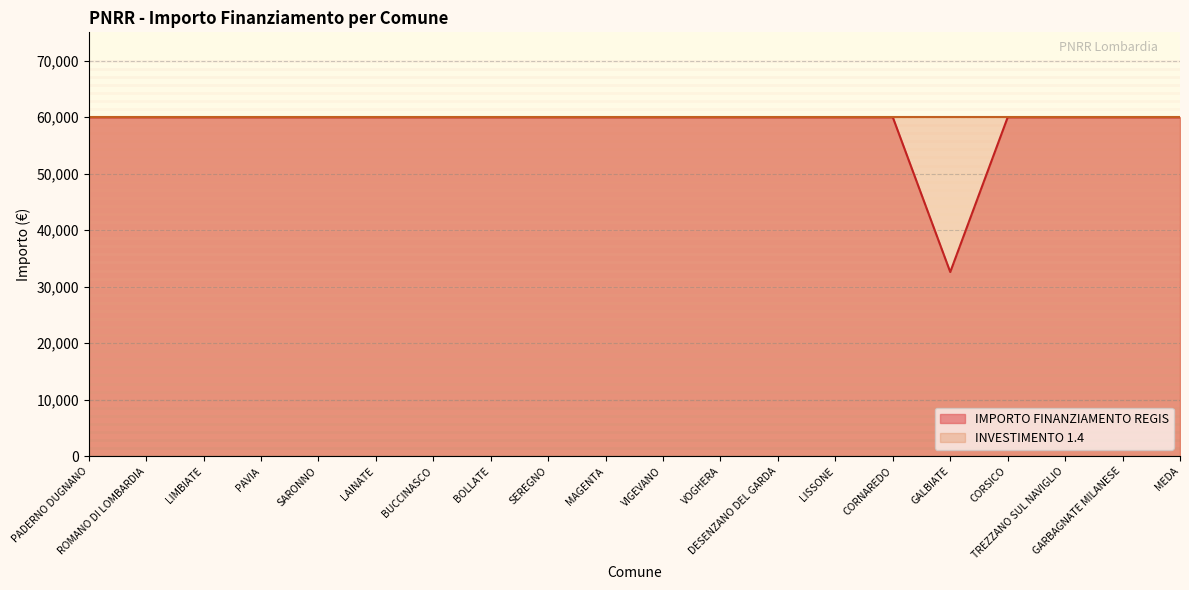

What position from the right is PAVIA?

17